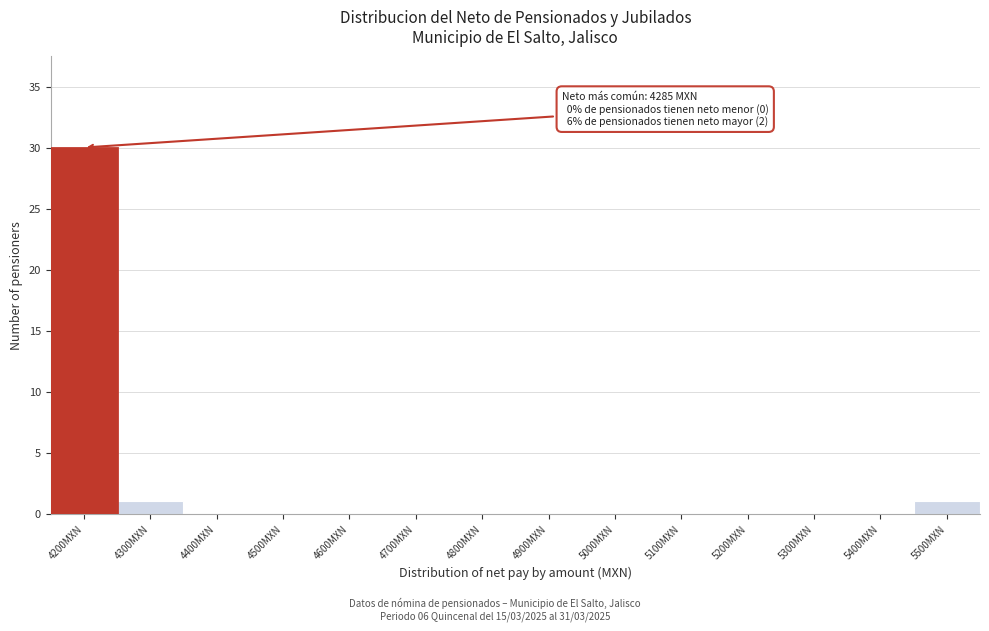

Reading right to left, what are all the values shown in this chart?

5500MXN=1	5400MXN=0	5300MXN=0	5200MXN=0	5100MXN=0	5000MXN=0	4900MXN=0	4800MXN=0	4700MXN=0	4600MXN=0	4500MXN=0	4400MXN=0	4300MXN=1	4200MXN=30